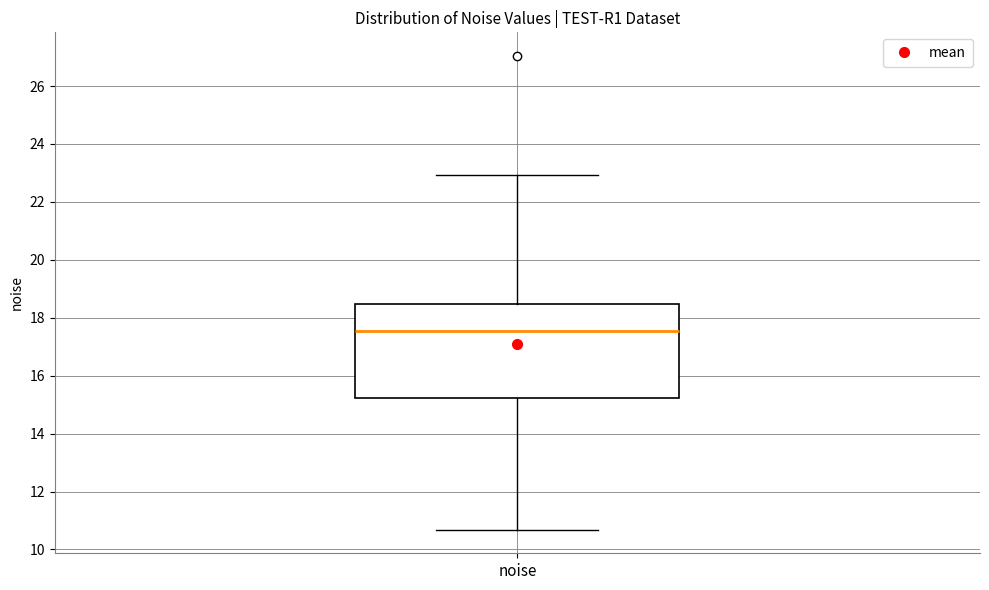

Transcribe this box plot: give where the median line is, the range the box spans, and where the two whiskers end, as read against the y-axis. The values are not printed on the chart, so give them approximately, as read against the axis.

median 17.6, box 15.2 to 18.4, whiskers 10.6 to 23.0